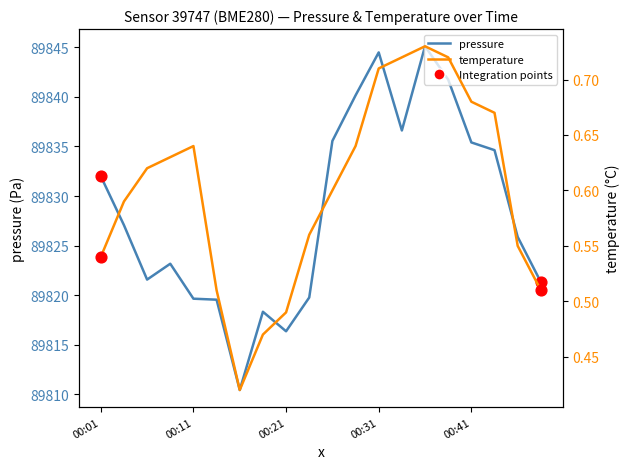

Which series reaches the minimum Y coordinate?

temperature